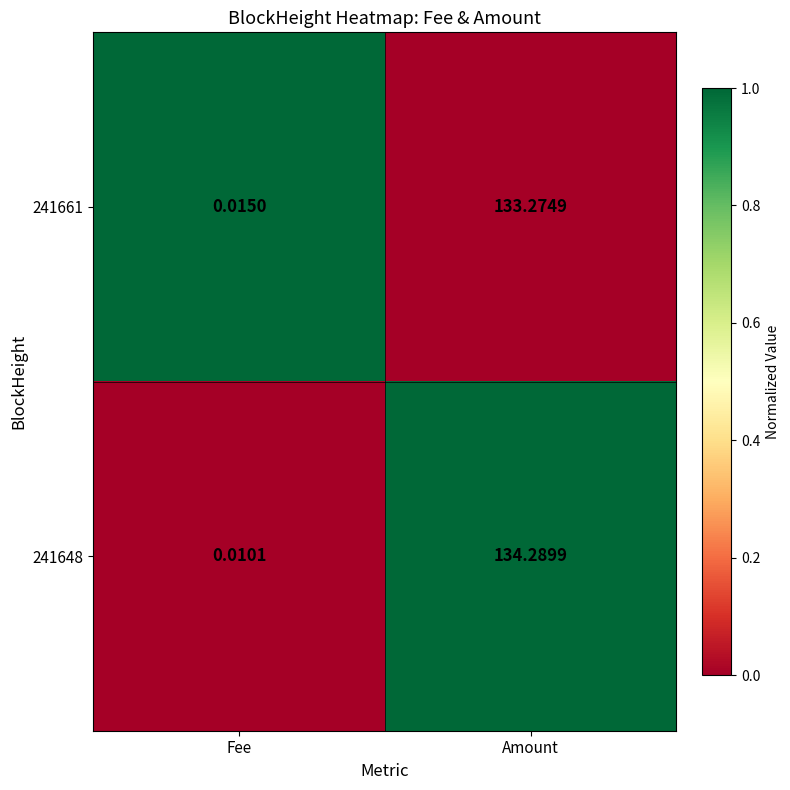

What is the maximum value shown in the chart?

134.3